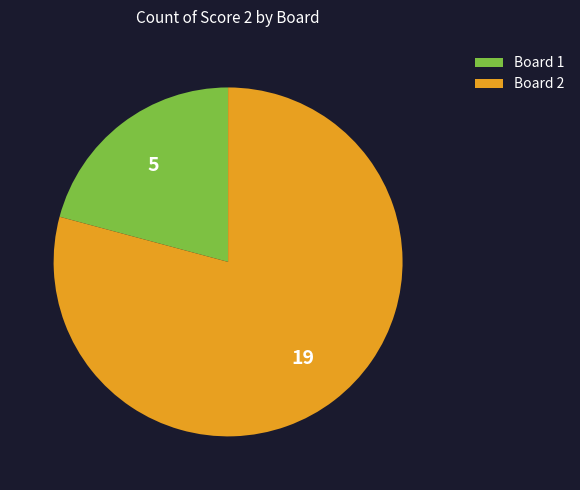

What is the largest slice in the pie chart?

Board 2